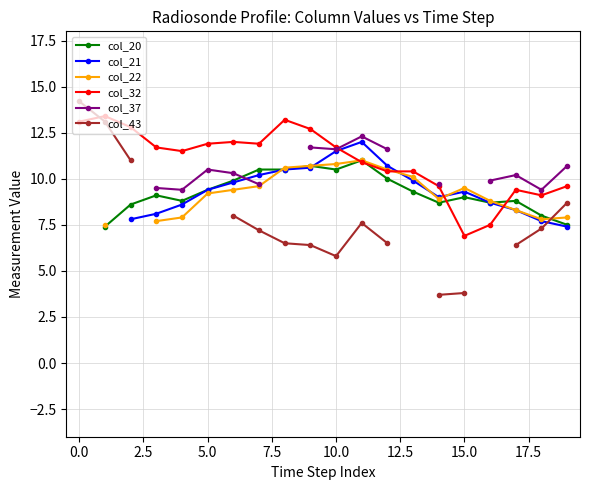

Which series changed the most between 10 and 17?

col_21